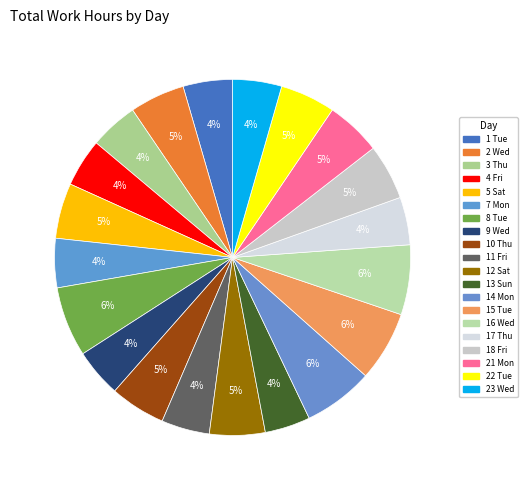

Is the sum of 18 Fri and 14 Mon greater than half?

No